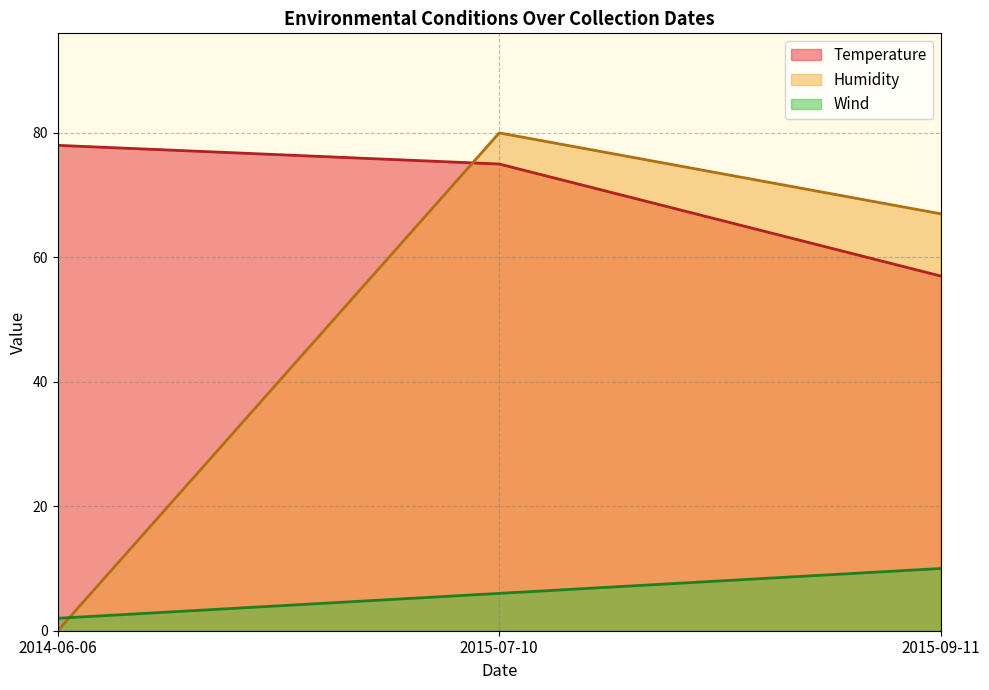

Which series has the largest total across all categories?

Temperature